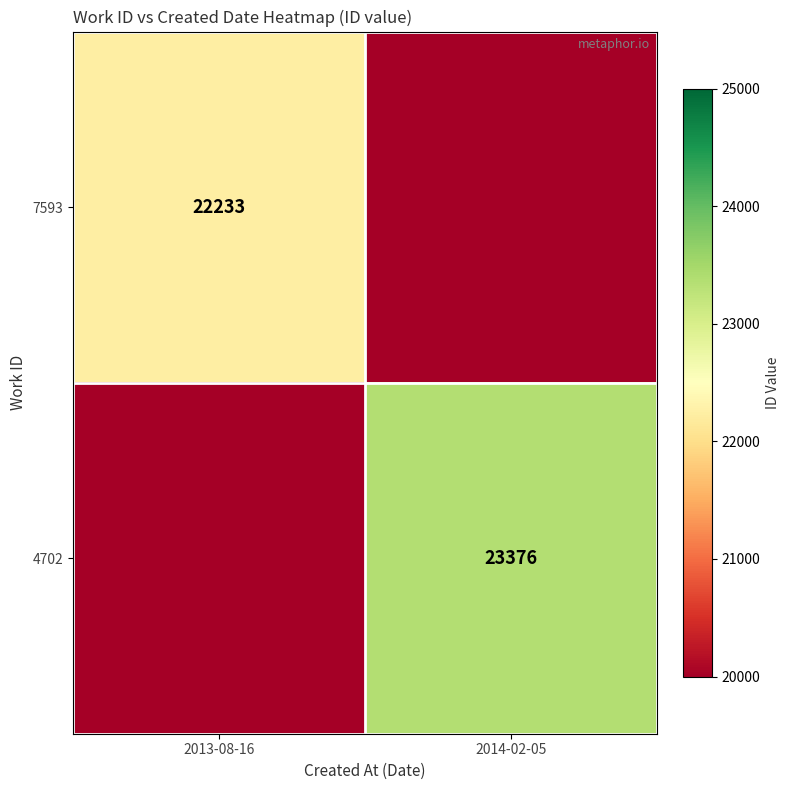

True or false: 7593 has a value of 9956.3 at 2013-08-16.

False